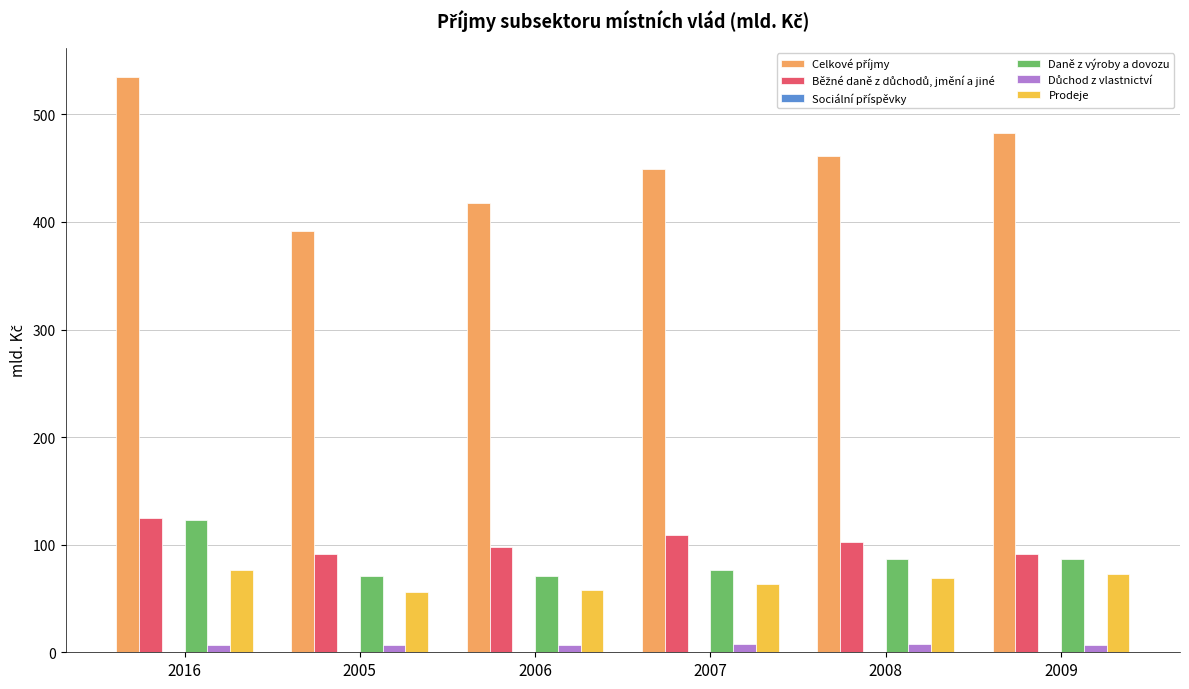

At which category is the sum across all series the highest?

2016